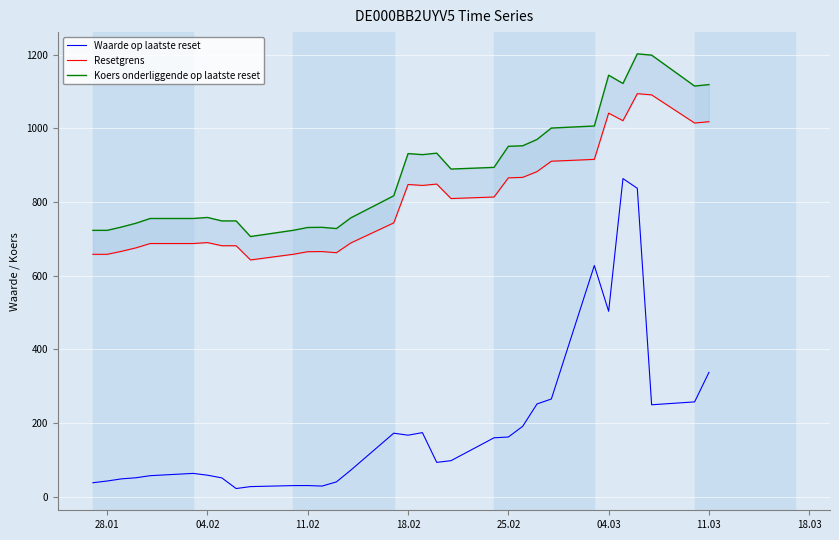

What is the smallest value displayed?

22.0